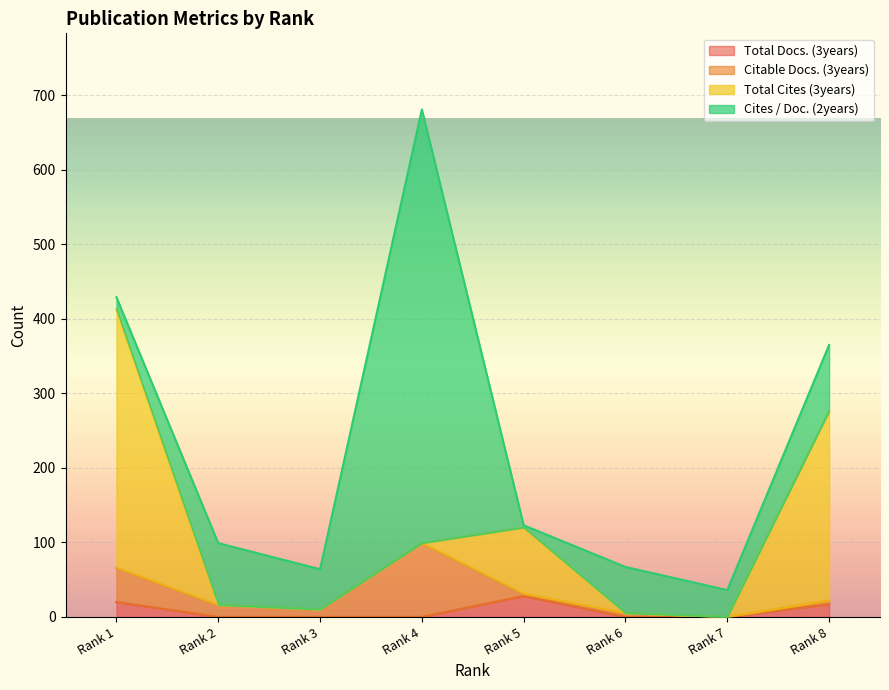

Count the number of categories in the chart.

8